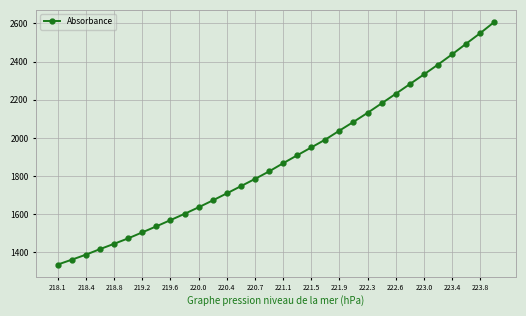

What is the value of the 27th point from the left?

2332.5